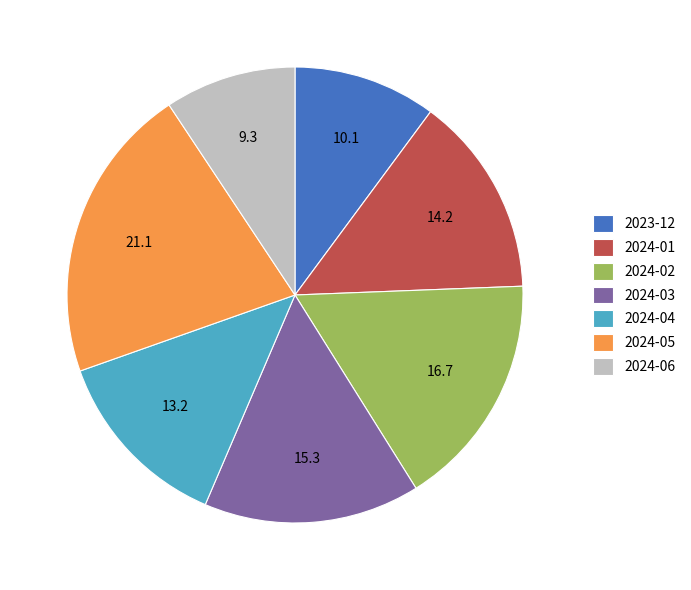

Do 2024-06 and 2024-05 together represent more than half of the pie?

No